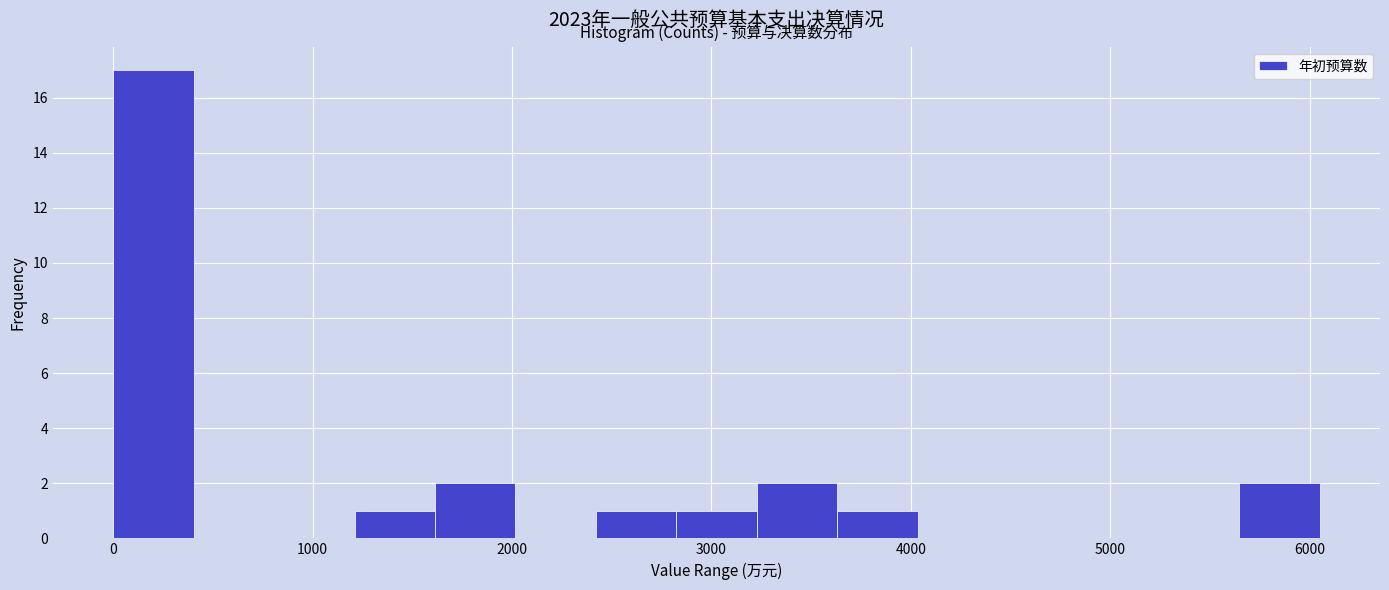

Reading left to right, transcribe this chart: for each bar, give the range it covers on the x-axis and its height. Neither the bar edges nor the heights are printed on the chart, so give them approximately, as read against the axes.

0 to 400: 17
400 to 800: 0
800 to 1200: 0
1200 to 1600: 1
1600 to 2000: 2
2000 to 2400: 0
2400 to 2800: 1
2800 to 3200: 1
3200 to 3600: 2
3600 to 4000: 1
4000 to 4400: 0
4400 to 4800: 0
4800 to 5200: 0
5200 to 5600: 0
5600 to 6000: 2